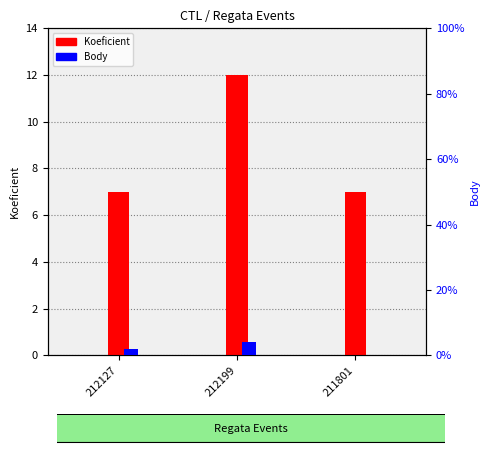

At which label does Body reach its minimum?

211801